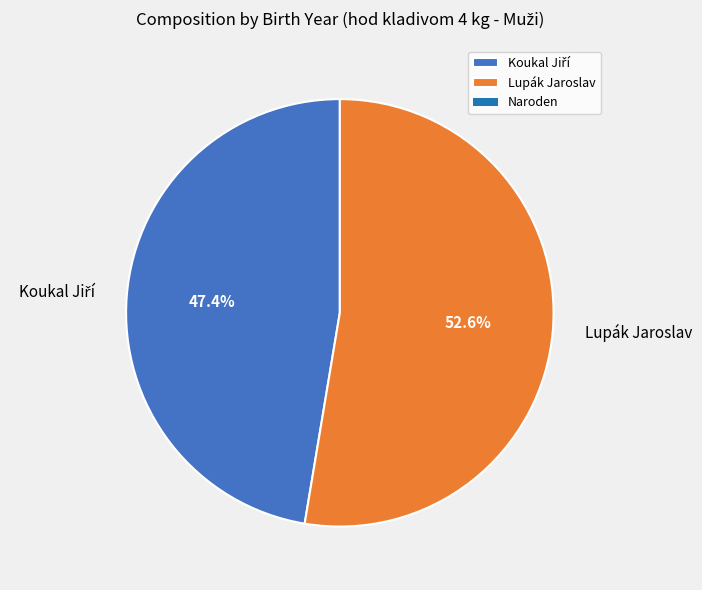

The Lupák Jaroslav slice represents 41% of the pie. True or false?

False